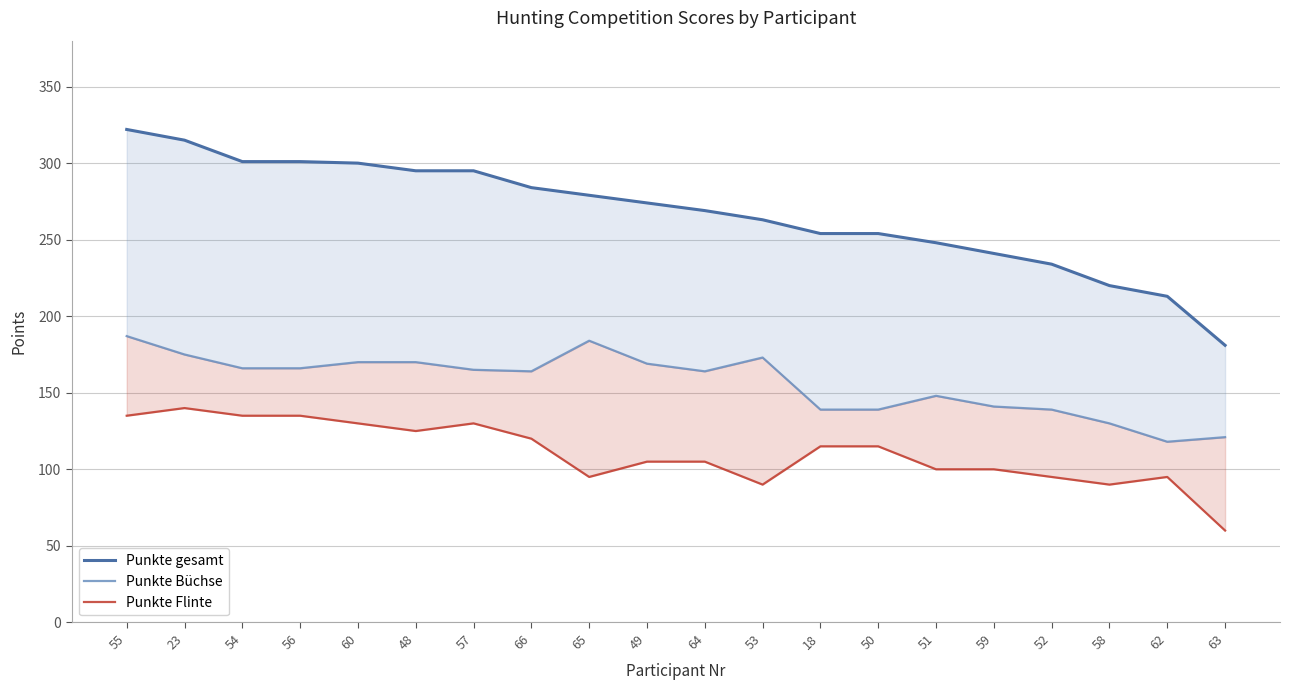

Where does the Punkte gesamt series first go above 274?

55